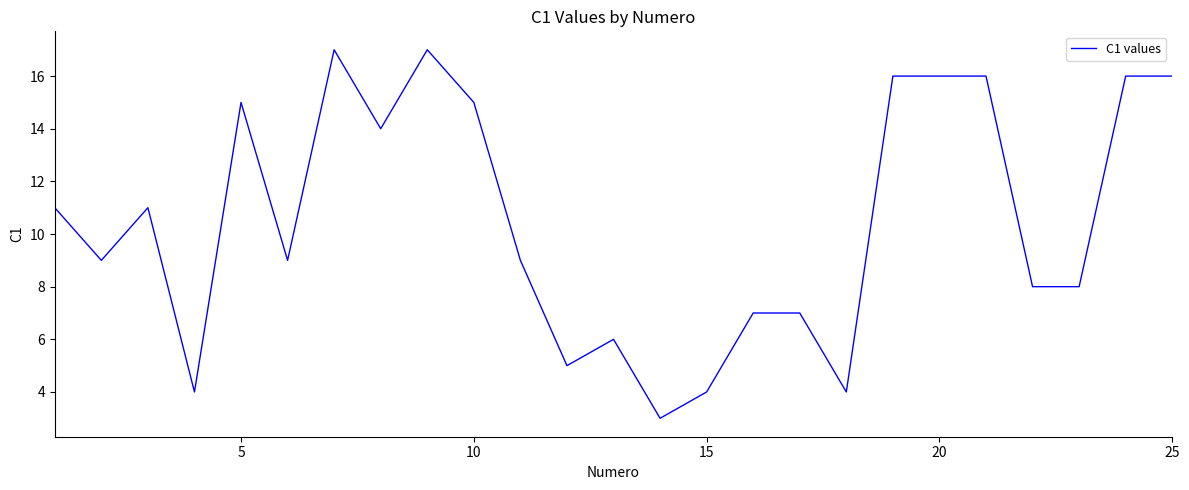

Reading left to right, extract all data points from this chart.

11	9	11	4	15	9	17	14	17	15	9	5	6	3	4	7	7	4	16	16	16	8	8	16	16